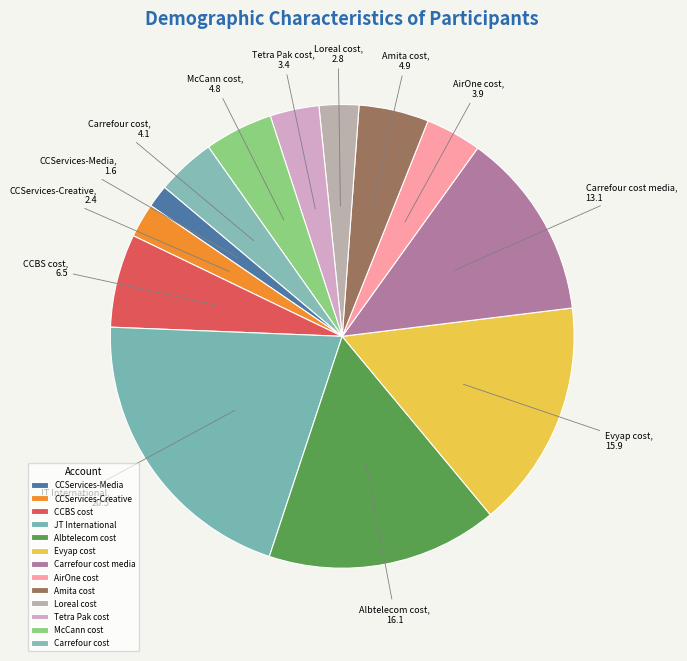

Does McCann cost represent more than half of the total?

No